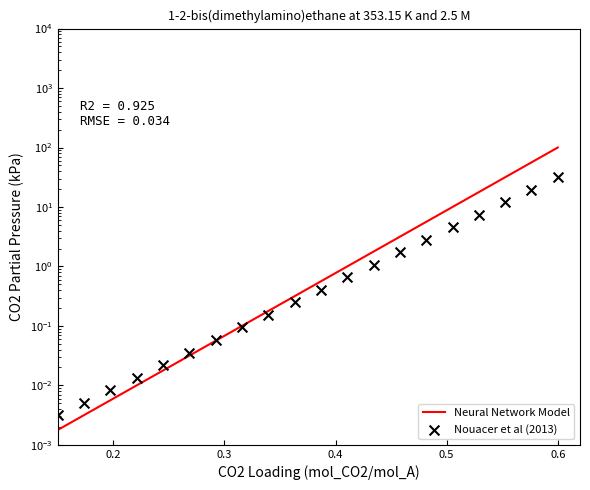

Which series reaches the maximum Y coordinate?

Neural Network Model